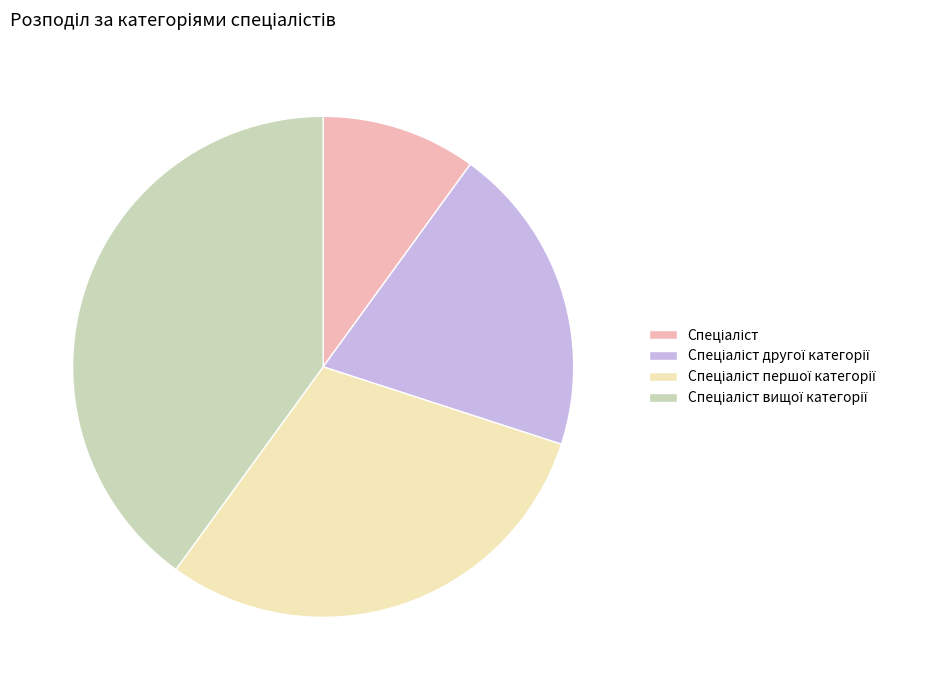

Is there any slice that represents more than half of the pie?

No